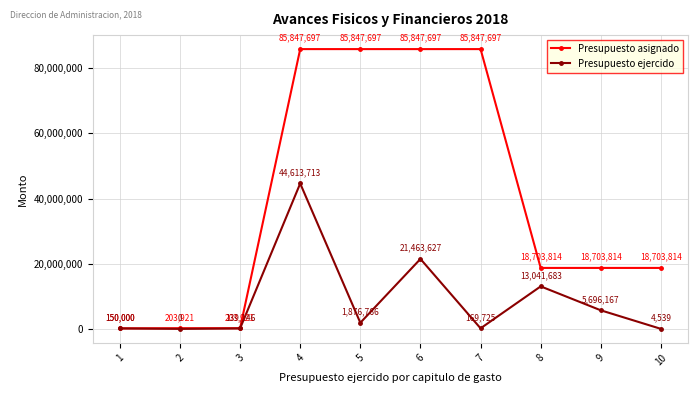

What is the maximum value shown in the chart?

85847697.0